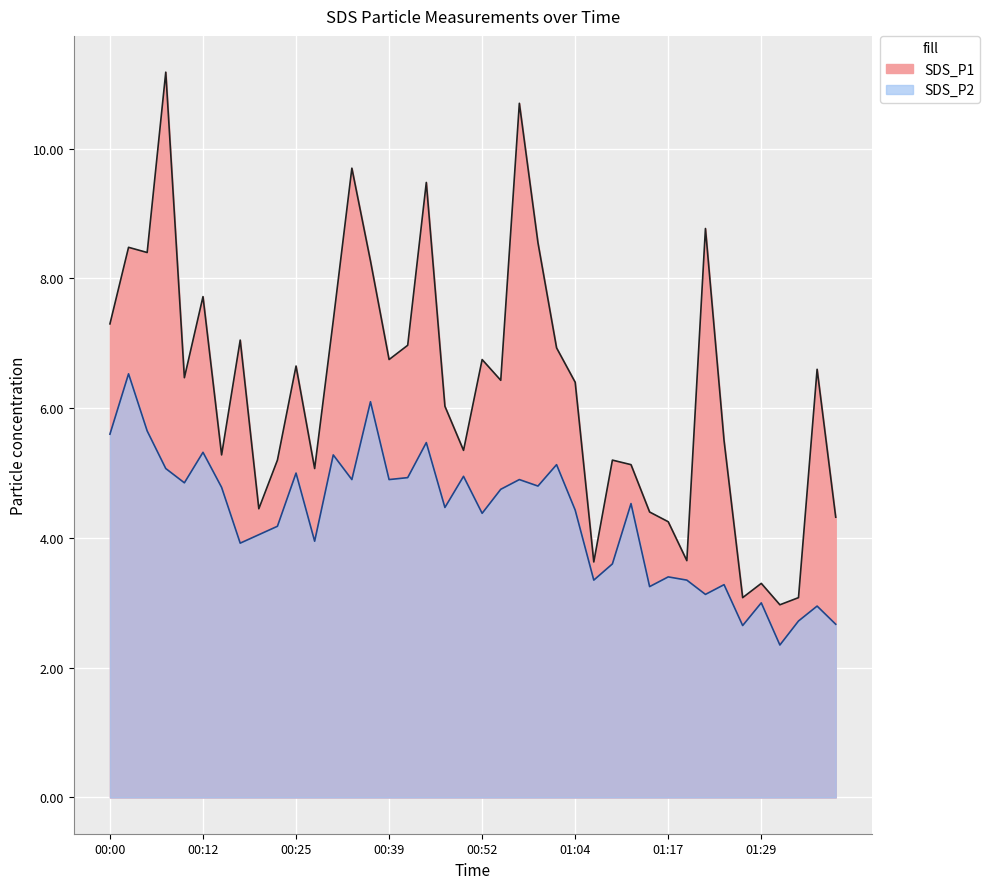

Which has a higher value, 00:44 or 01:29?

00:44